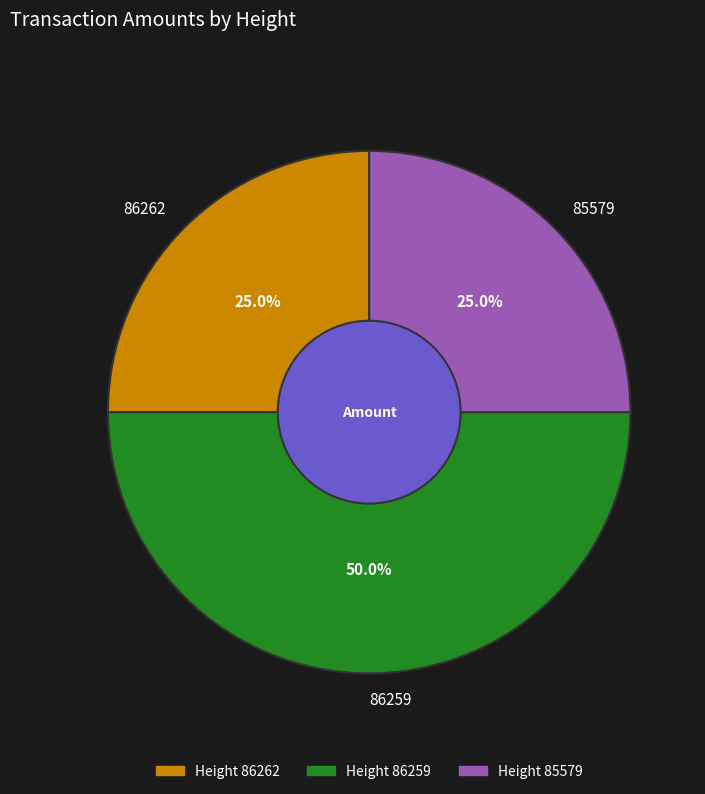

To the nearest percent, what portion does 86259 represent?

50%